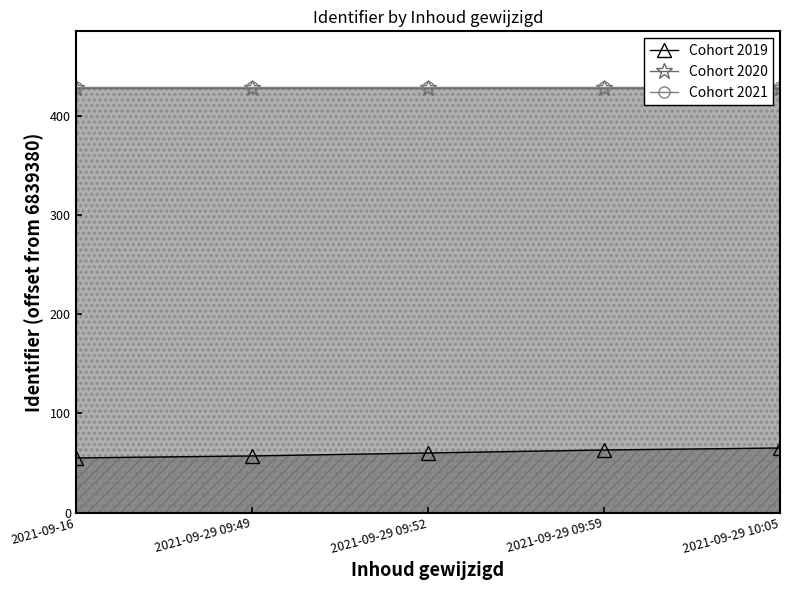

Count the number of data series in this chart.

3